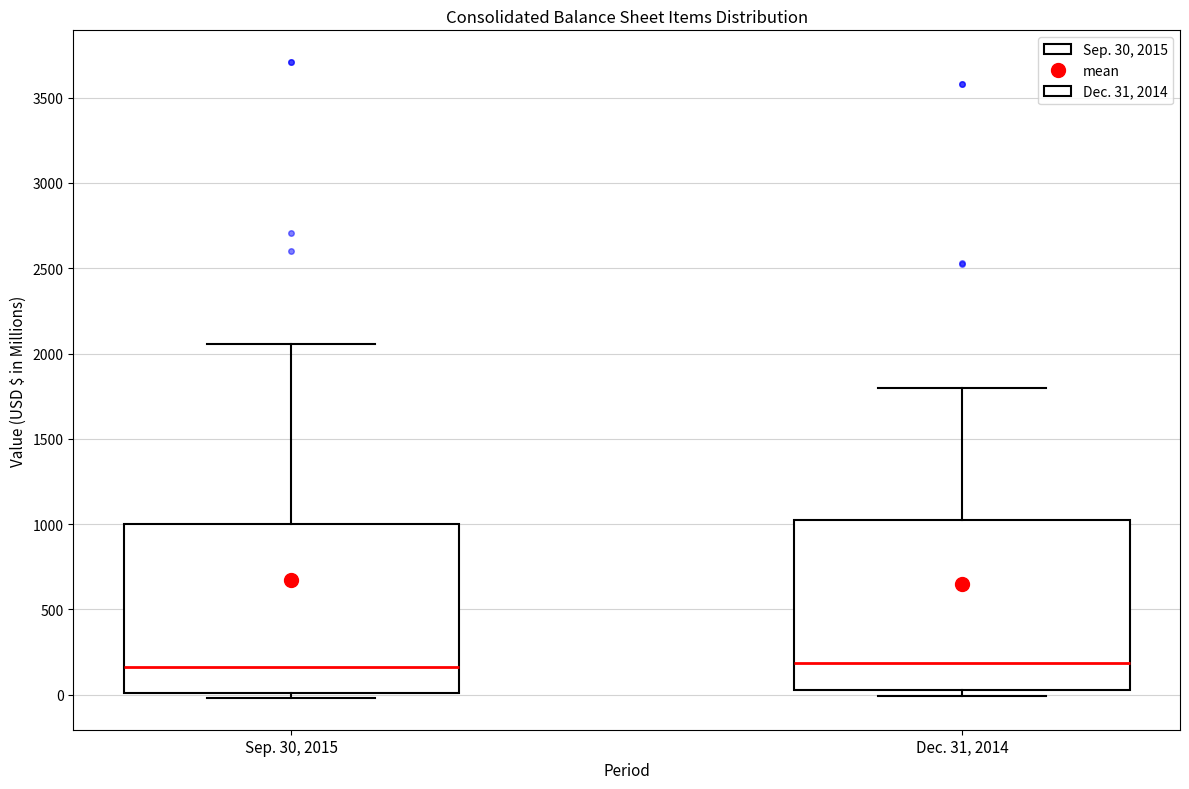

Where does the median line of the box for Dec. 31, 2014 sit on the y-axis? The values are not printed on the chart, so give them approximately, as read against the axis.

200